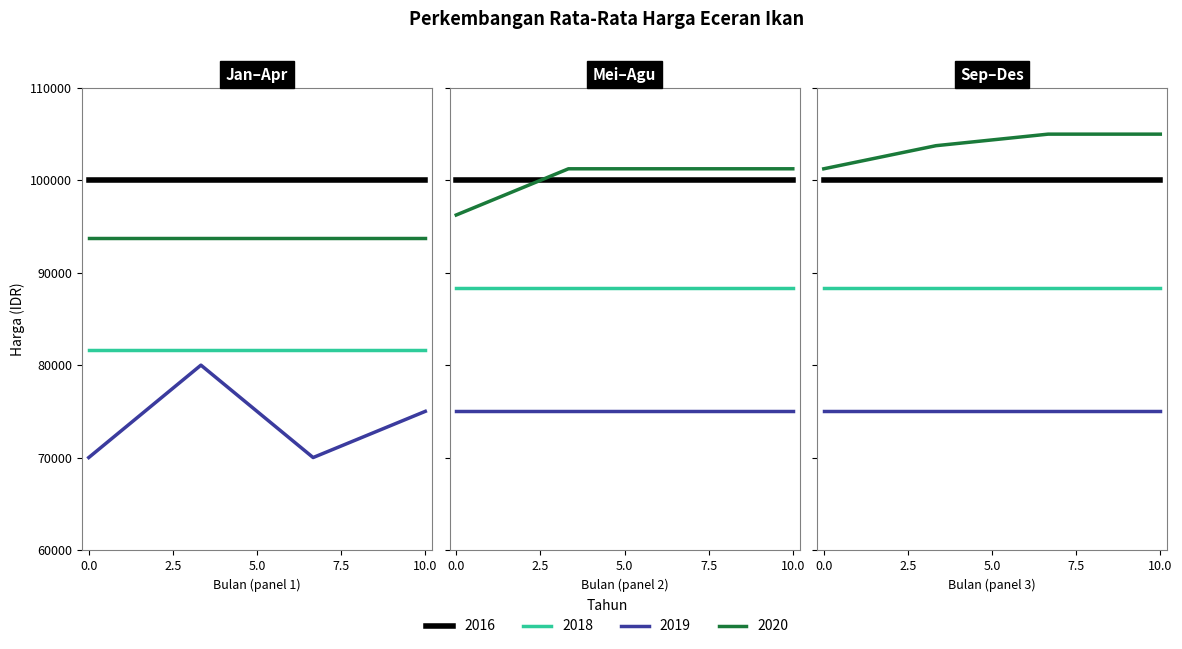

The value of 2019 at Mei is 75000. True or false?

True